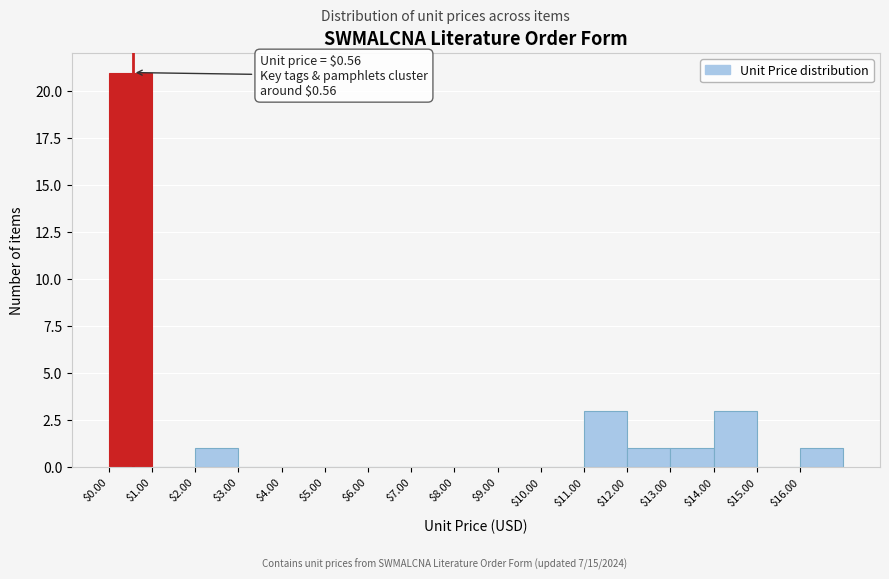

Over which range of the x-axis is the bar tallest?

0 to 1